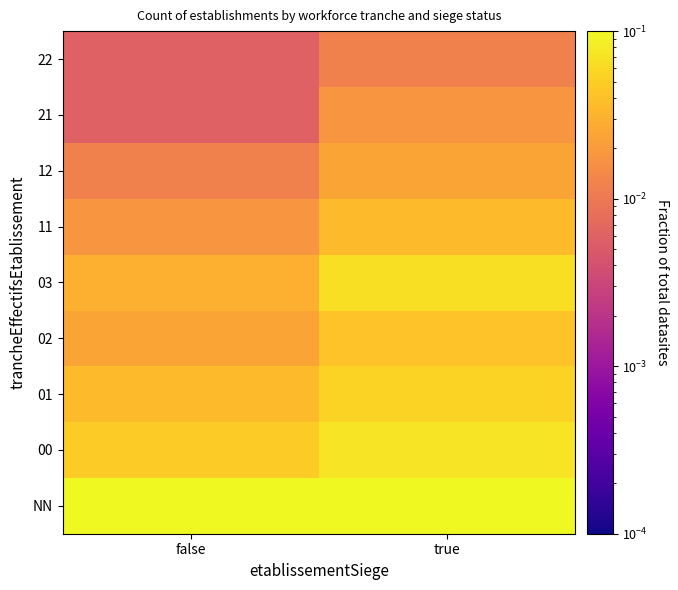

Reading left to right, list all the values displayed in this chart.

NN: false=0.3	true=0.2
00: false=0.0	true=0.1
01: false=0.0	true=0.1
02: false=0.0	true=0.0
03: false=0.0	true=0.1
11: false=0.0	true=0.0
12: false=0.0	true=0.0
21: false=0.0	true=0.0
22: false=0.0	true=0.0